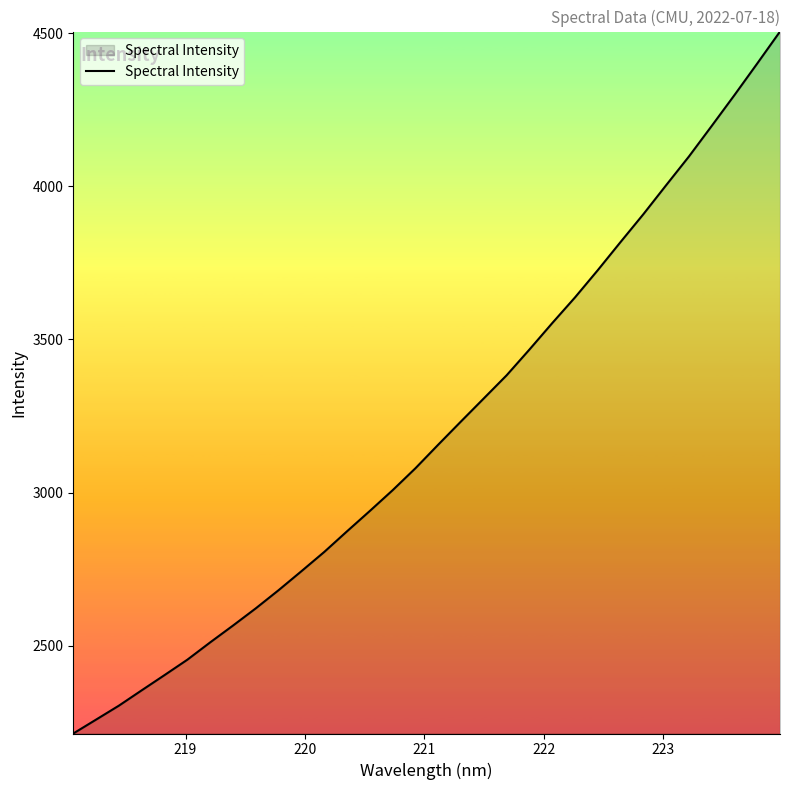

What is the difference between the maximum and minimum values?

2291.7